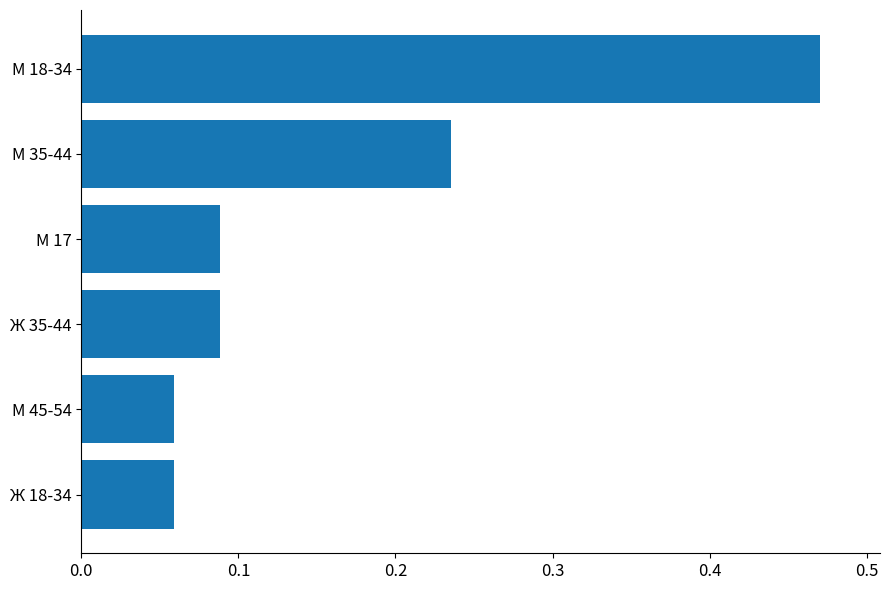

Count the values in the range 0 to 1.

6